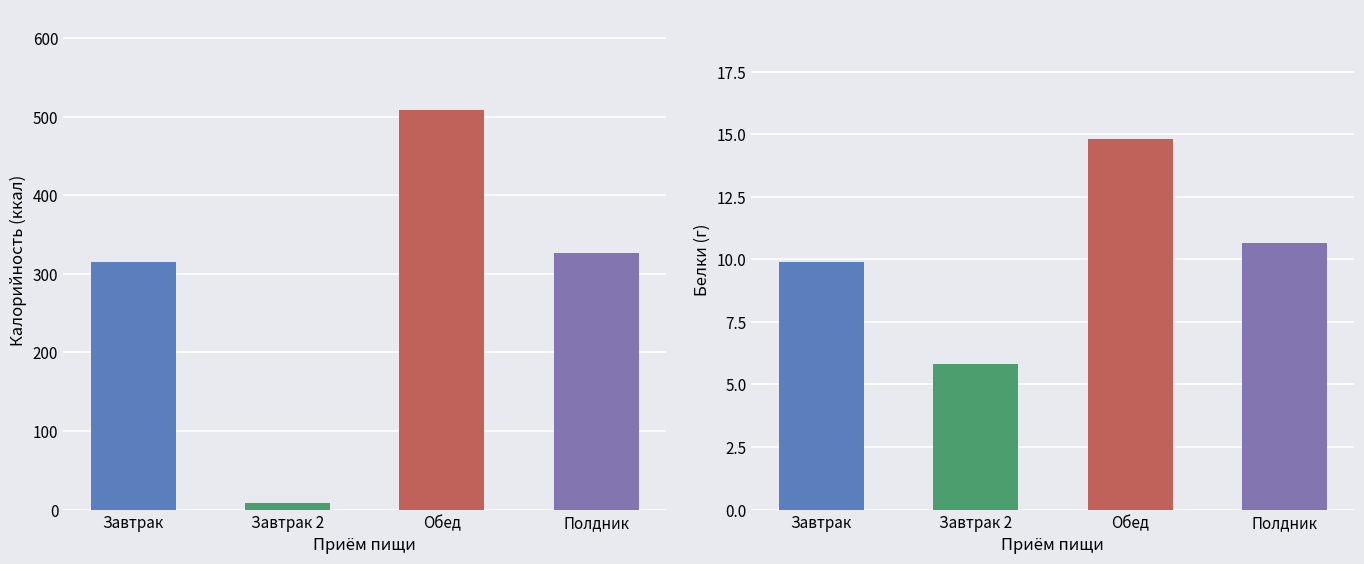

Does the chart contain any negative values?

No